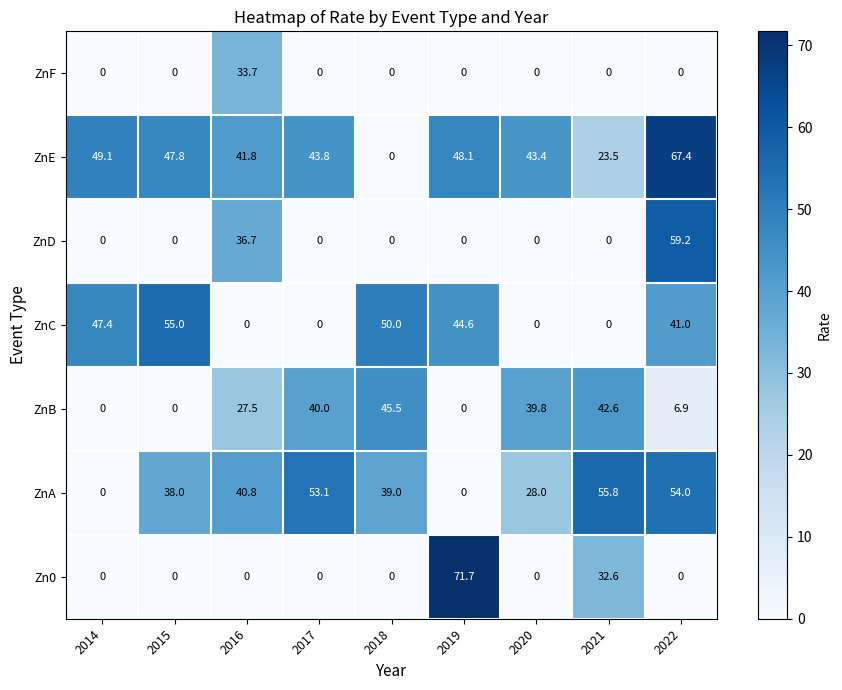

What is the sum of the ZnB values at 2019 and 2022?

6.9